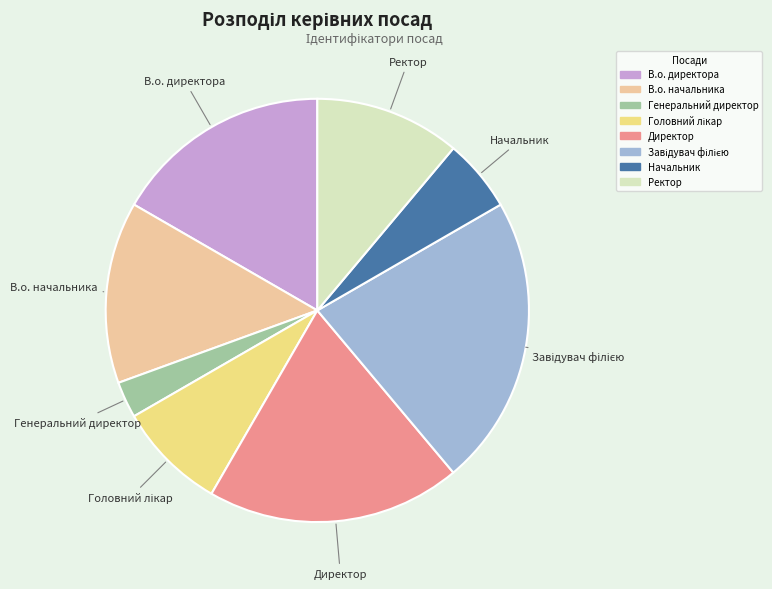

Which has a higher value, В.о. директора or Ректор?

В.о. директора